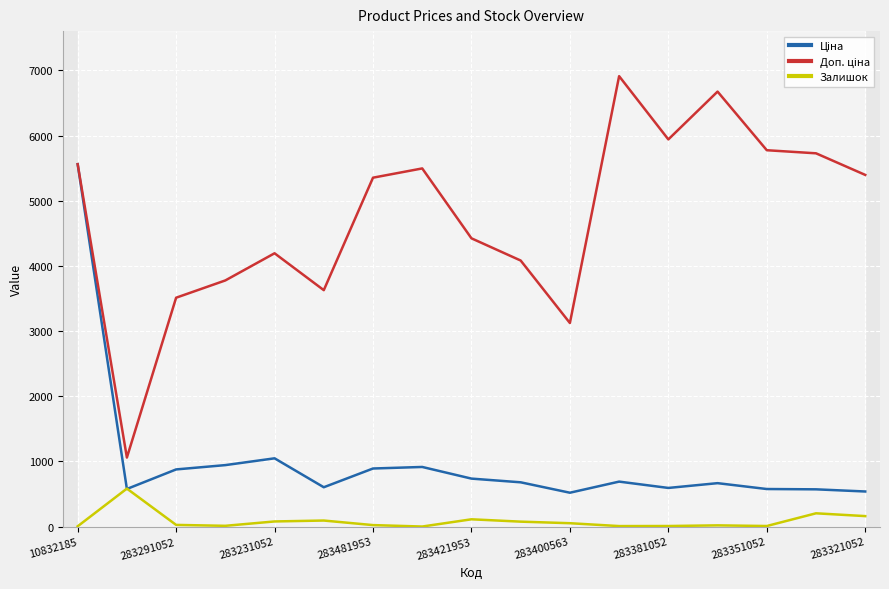

What is the maximum value shown in the chart?

6910.3